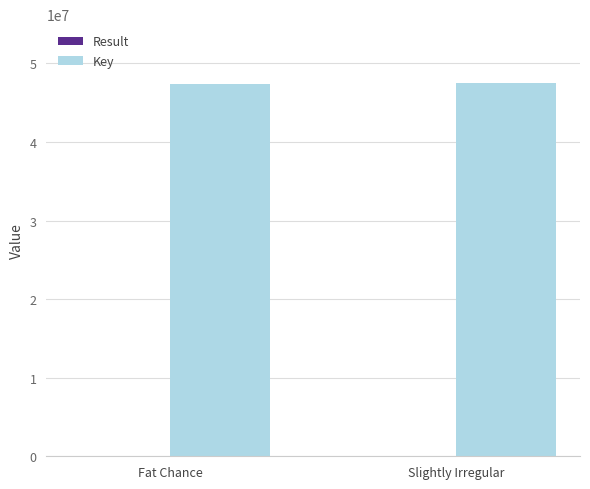

What is the sum of all Key values?

94888397